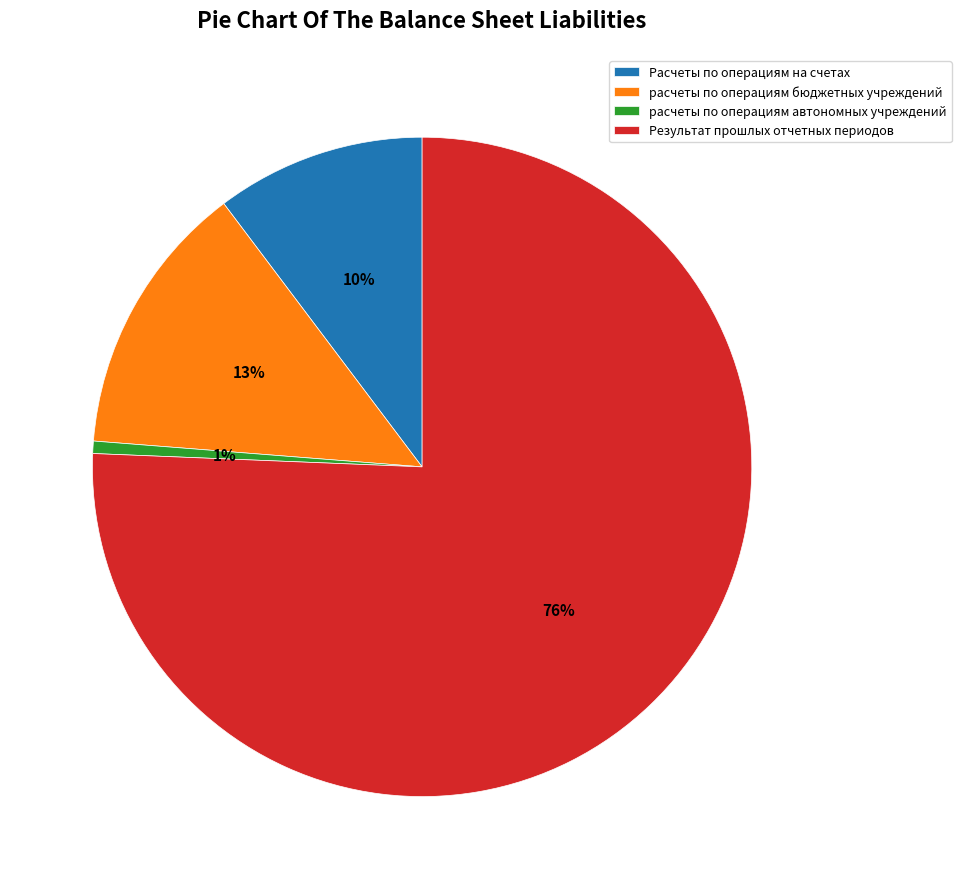

Does Результат прошлых отчетных периодов account for over 50% of the chart?

Yes